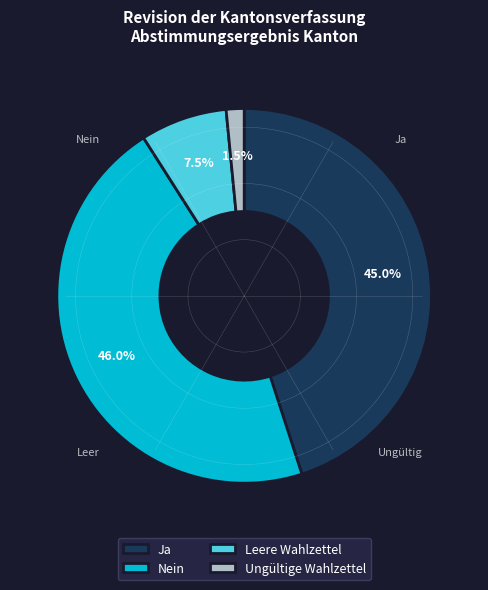

Which has a higher value, Ja or Nein?

Nein